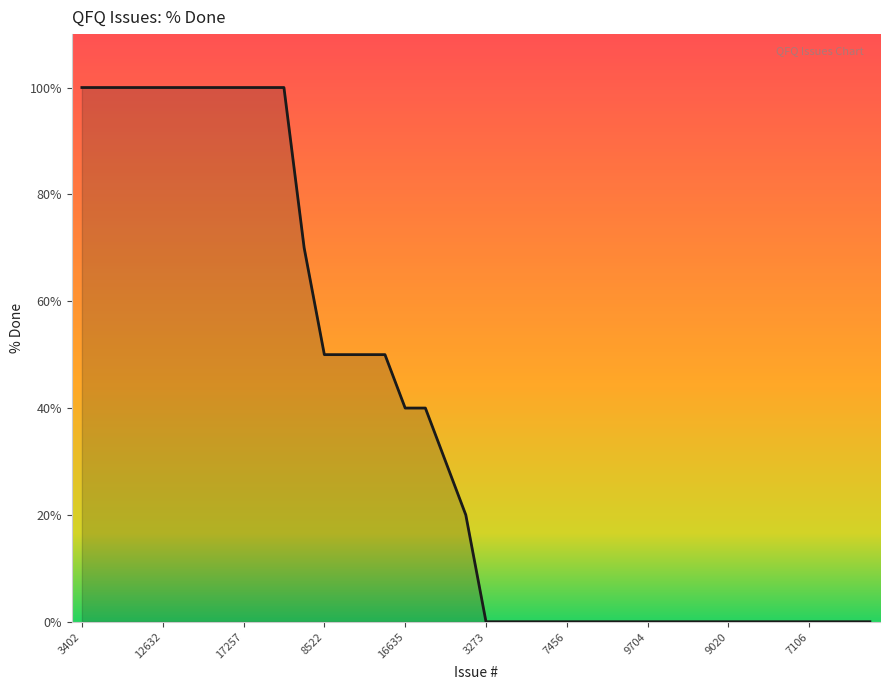

What is the maximum value shown in the chart?

100